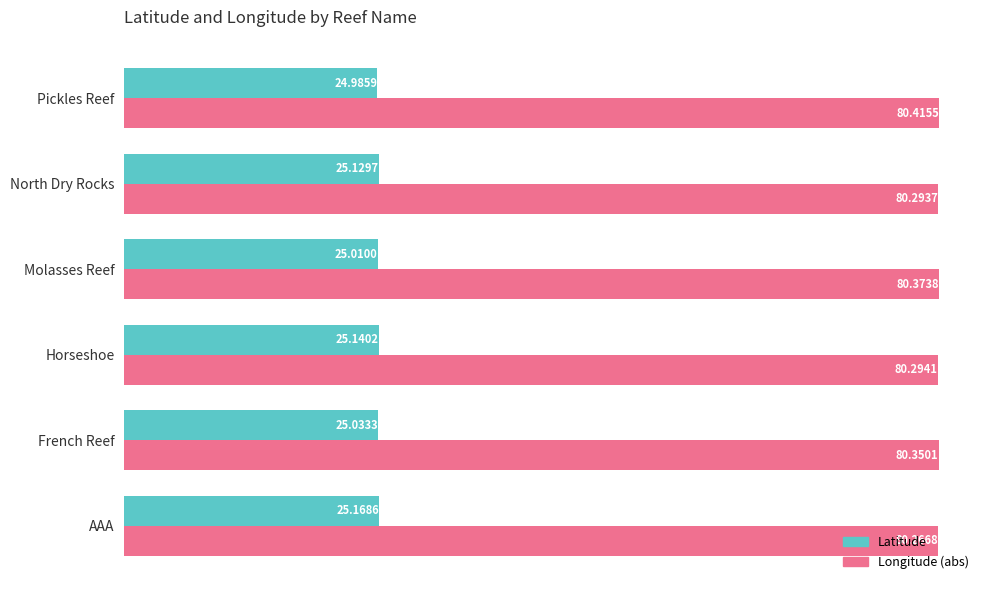

At which label does Longitude (abs) reach its peak?

Pickles Reef